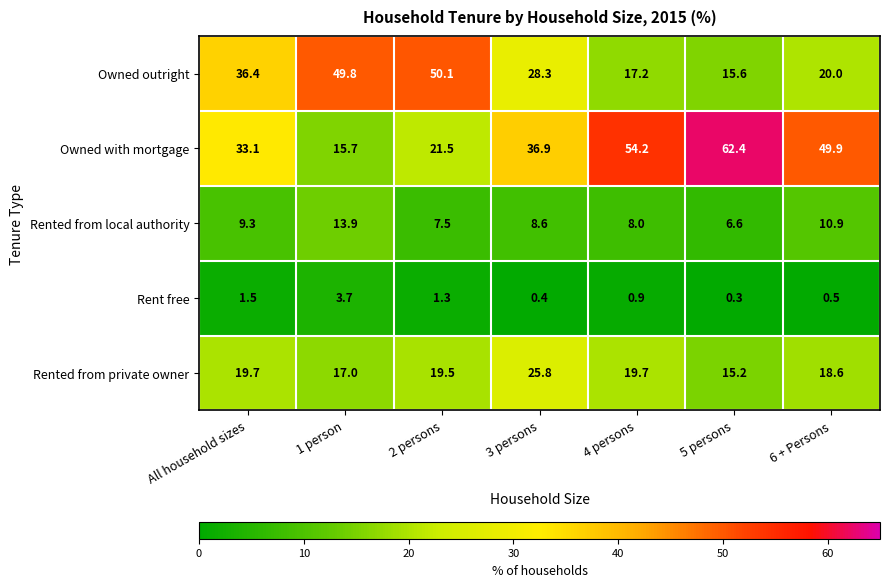

What is the difference between the maximum and minimum values in the Rented from private owner series?

10.6